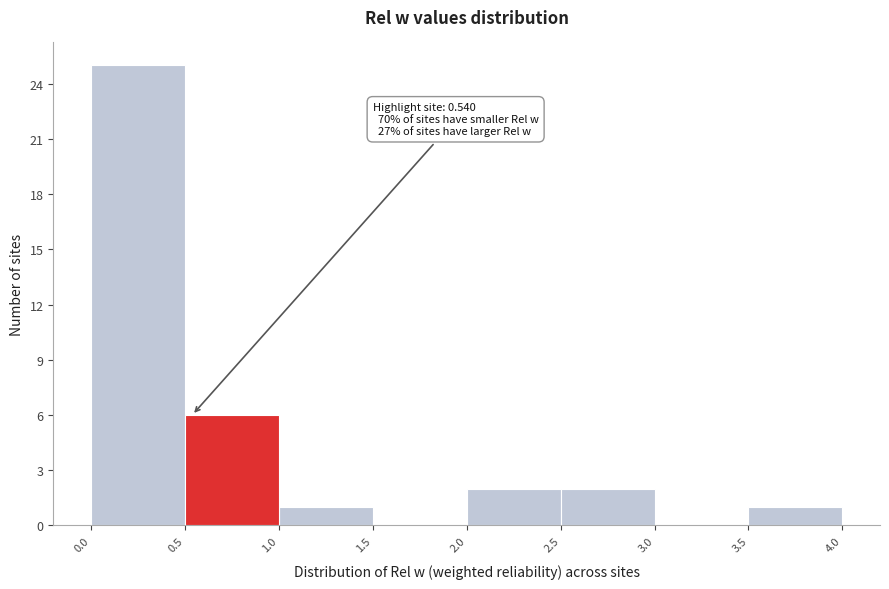

Which range on the x-axis has the tallest bar?

0.0 to 0.5